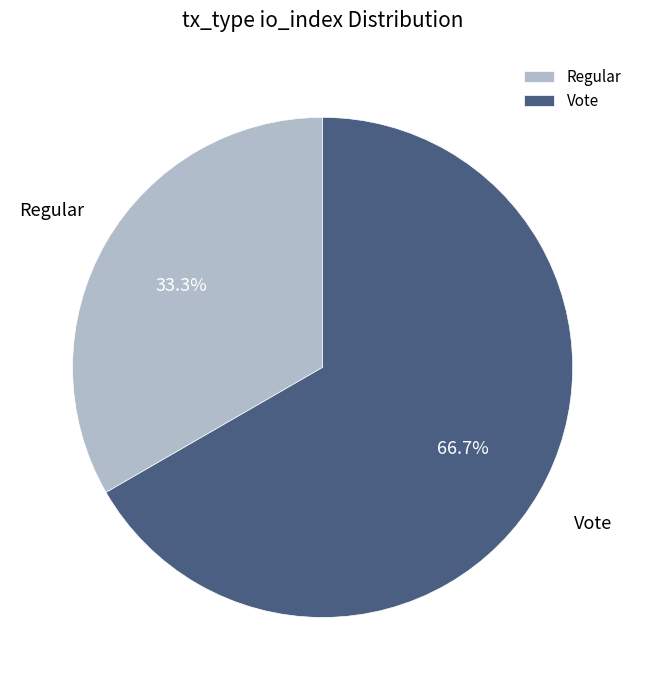

Between Regular and Vote, which is larger?

Vote